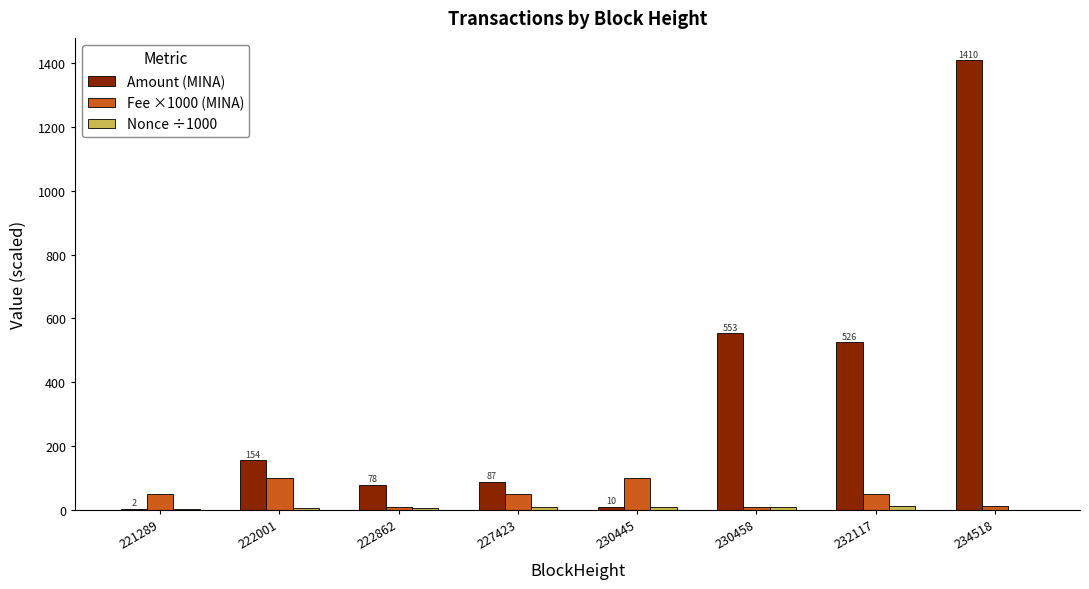

What is the sum of all Fee ×1000 (MINA) values?

374.6